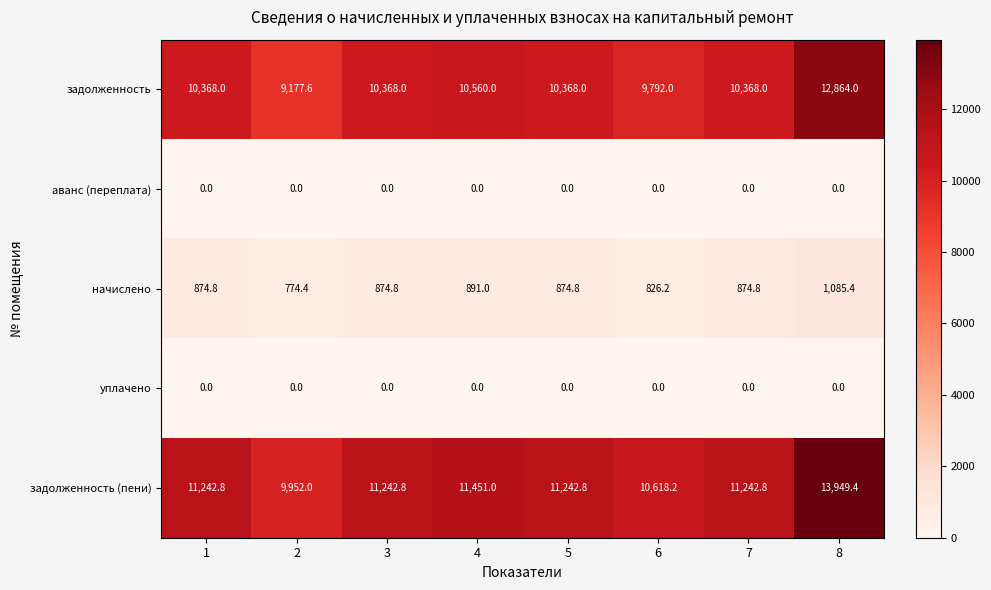

What is the spread (max minus min) of values at 2?

9952.0